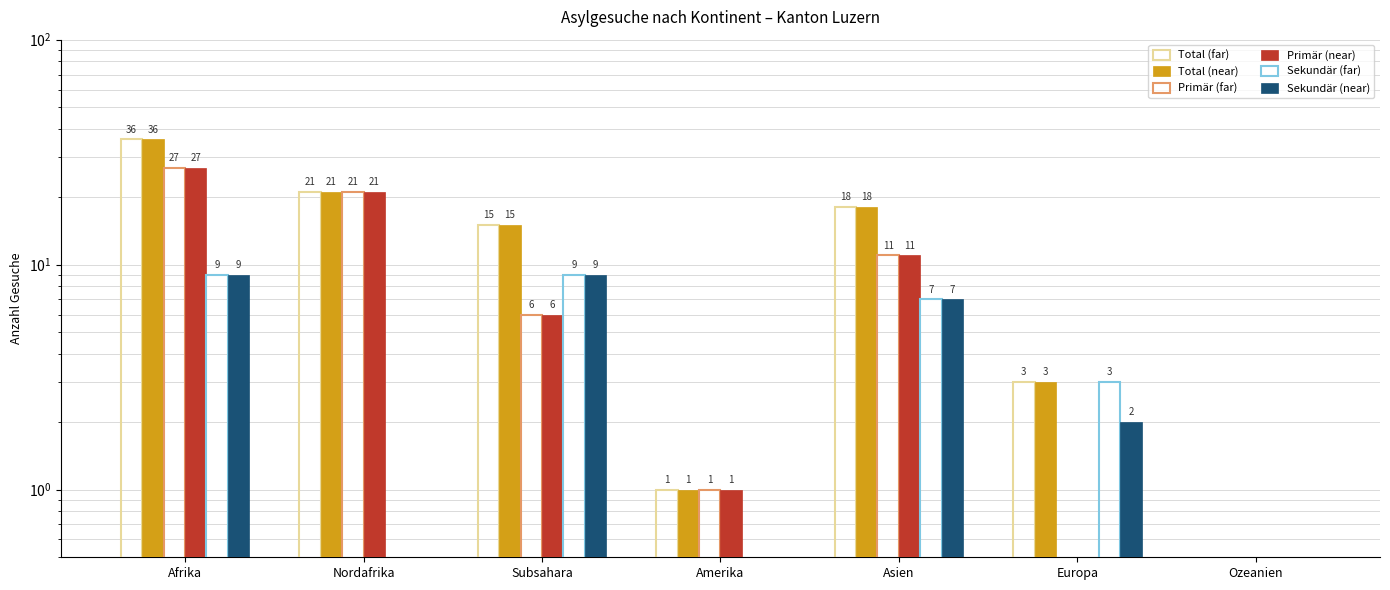

List the labels in order of Primär (near) value, largest first.

Afrika, Nordafrika, Asien, Subsahara, Amerika, Europa, Ozeanien